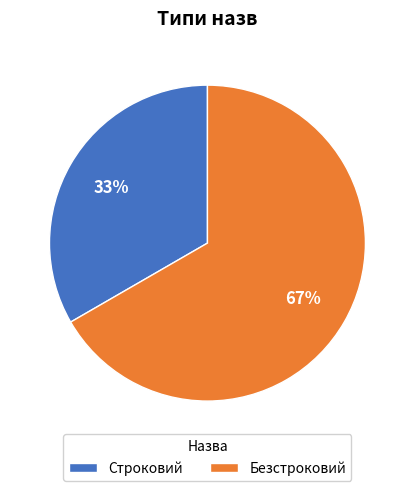

Which category accounts for the majority?

Безстроковий